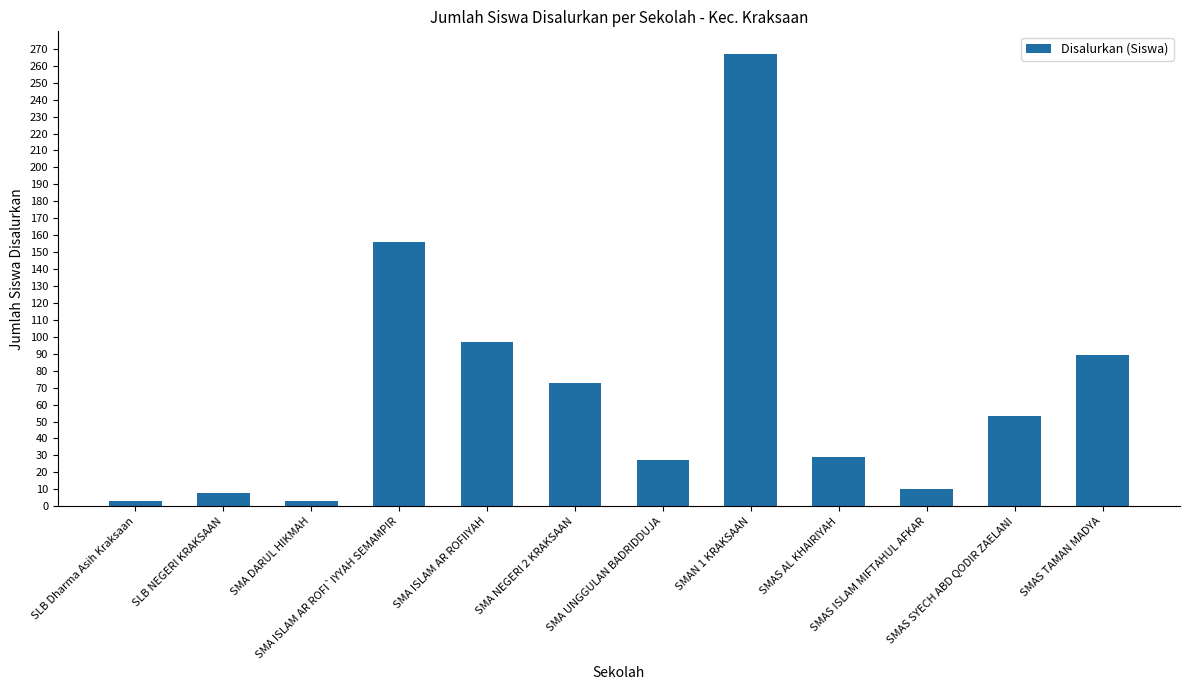

Reading right to left, list all the values displayed in this chart.

SMAS TAMAN MADYA=89	SMAS SYECH ABD QODIR ZAELANI=53	SMAS ISLAM MIFTAHUL AFKAR=10	SMAS AL KHAIRIYAH=29	SMAN 1 KRAKSAAN=267	SMA UNGGULAN BADRIDDUJA=27	SMA NEGERI 2 KRAKSAAN=73	SMA ISLAM AR ROFIIYAH=97	SMA ISLAM AR ROFI`IYYAH SEMAMPIR=156	SMA DARUL HIKMAH=3	SLB NEGERI KRAKSAAN=8	SLB Dharma Asih Kraksaan=3